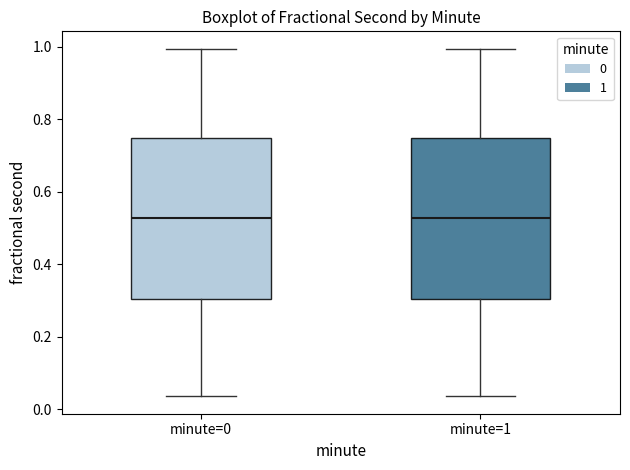

Where is the lower edge of the box for minute=0 on the y-axis? The values are not printed on the chart, so give them approximately, as read against the axis.

0.30